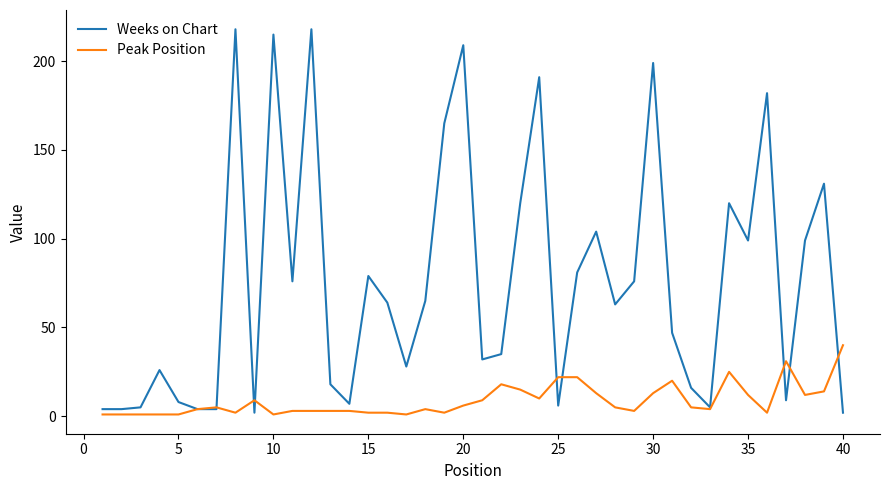

Which series has the widest spread of values?

Weeks on Chart